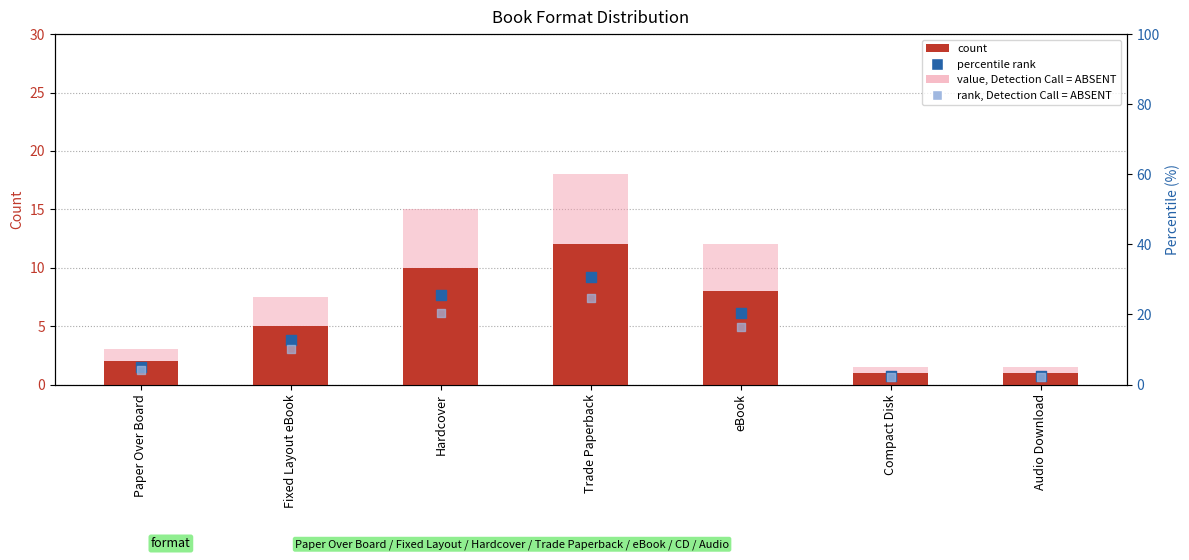

At how many categories does at least one series exceed 4?

5